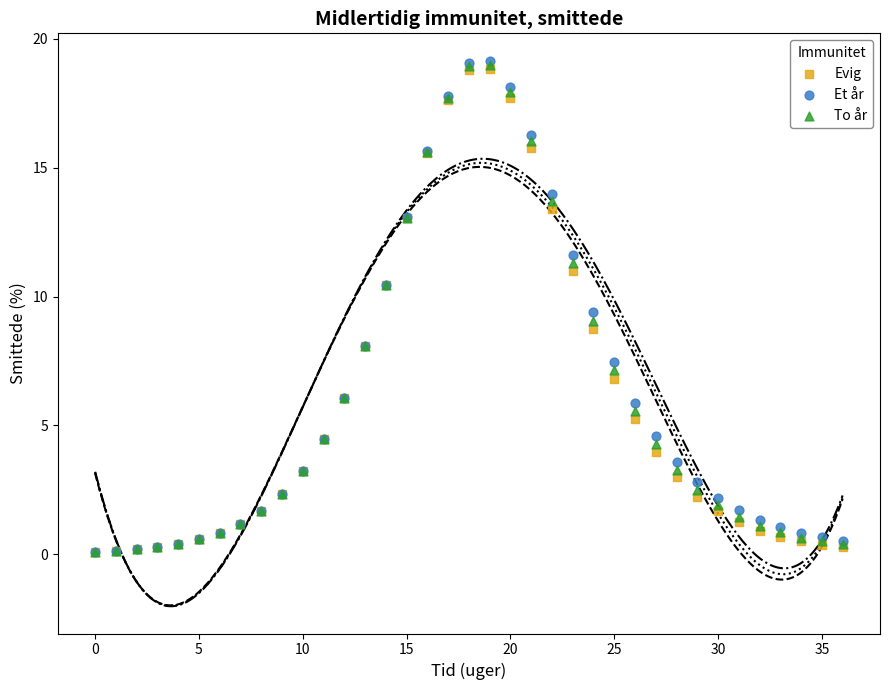

Which series has the largest Y range (max minus min)?

Et år